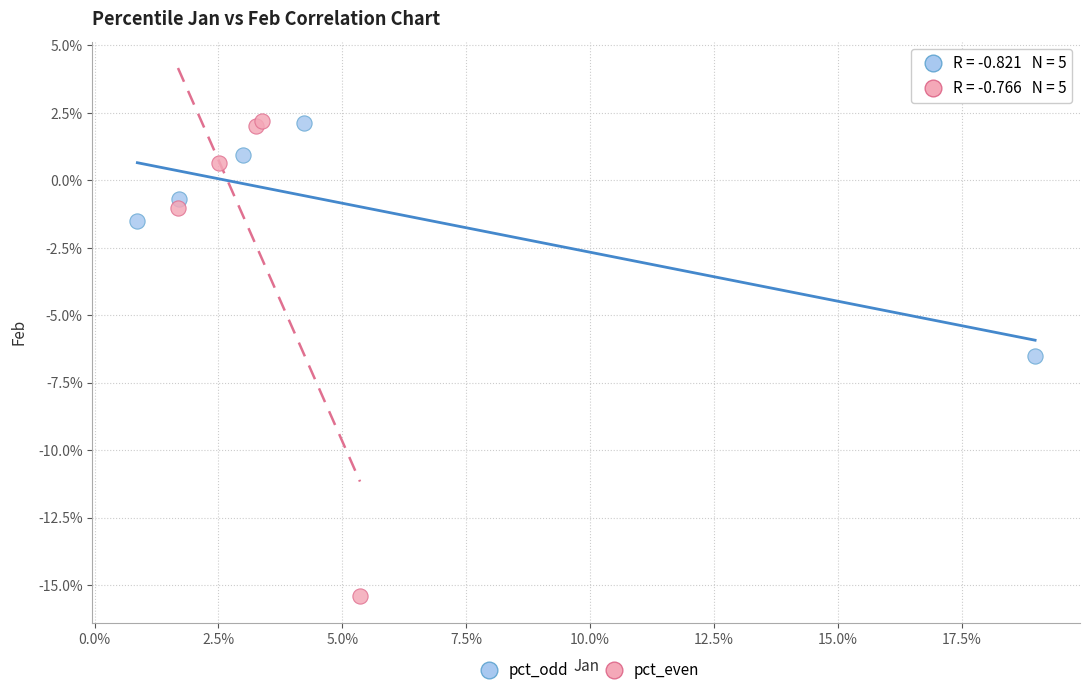

Which series reaches the minimum Y coordinate?

pct_even